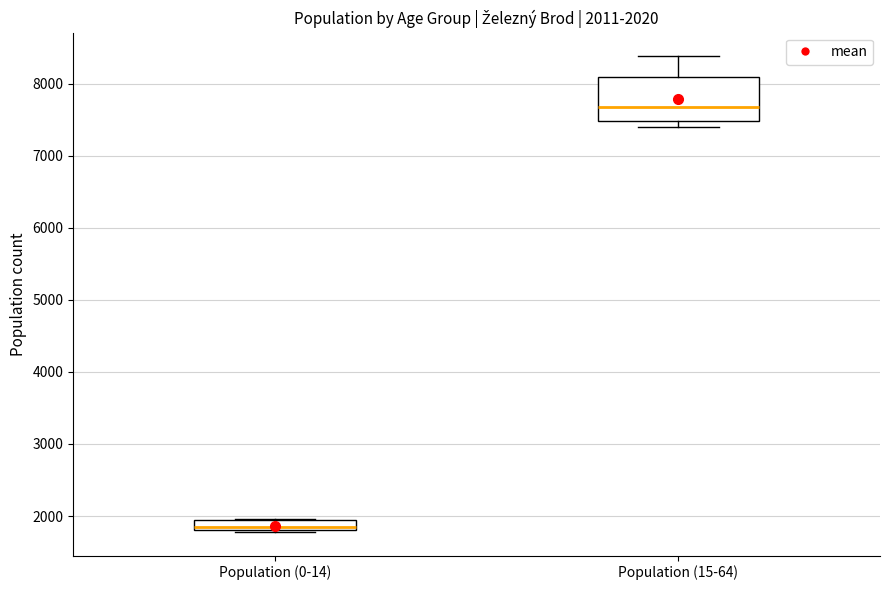

Comparing the boxes themselves (not the whiskers), which one is the tallest?

Population (15-64)